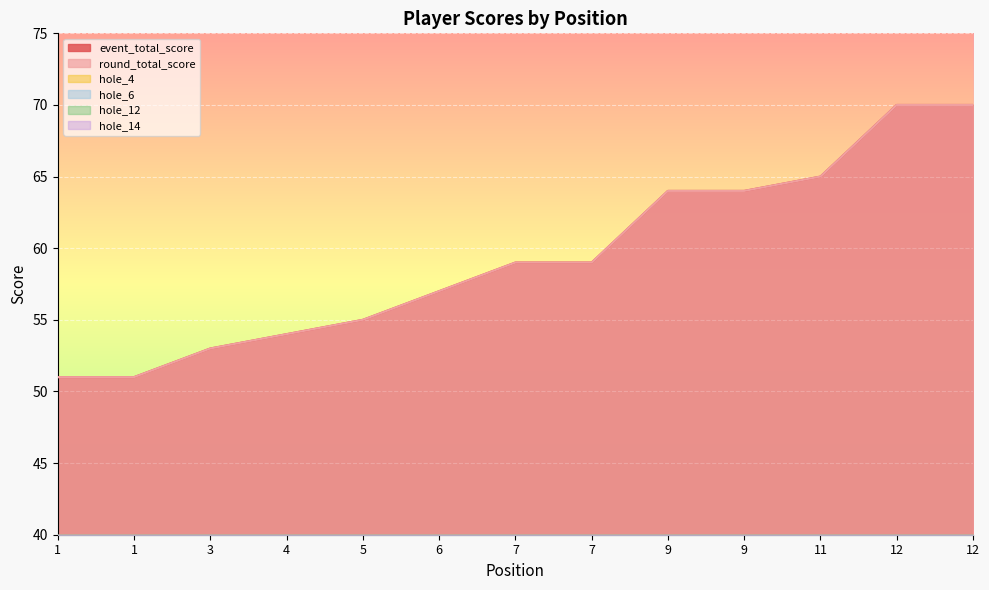

The value of hole_6 at 3 is 3. True or false?

True